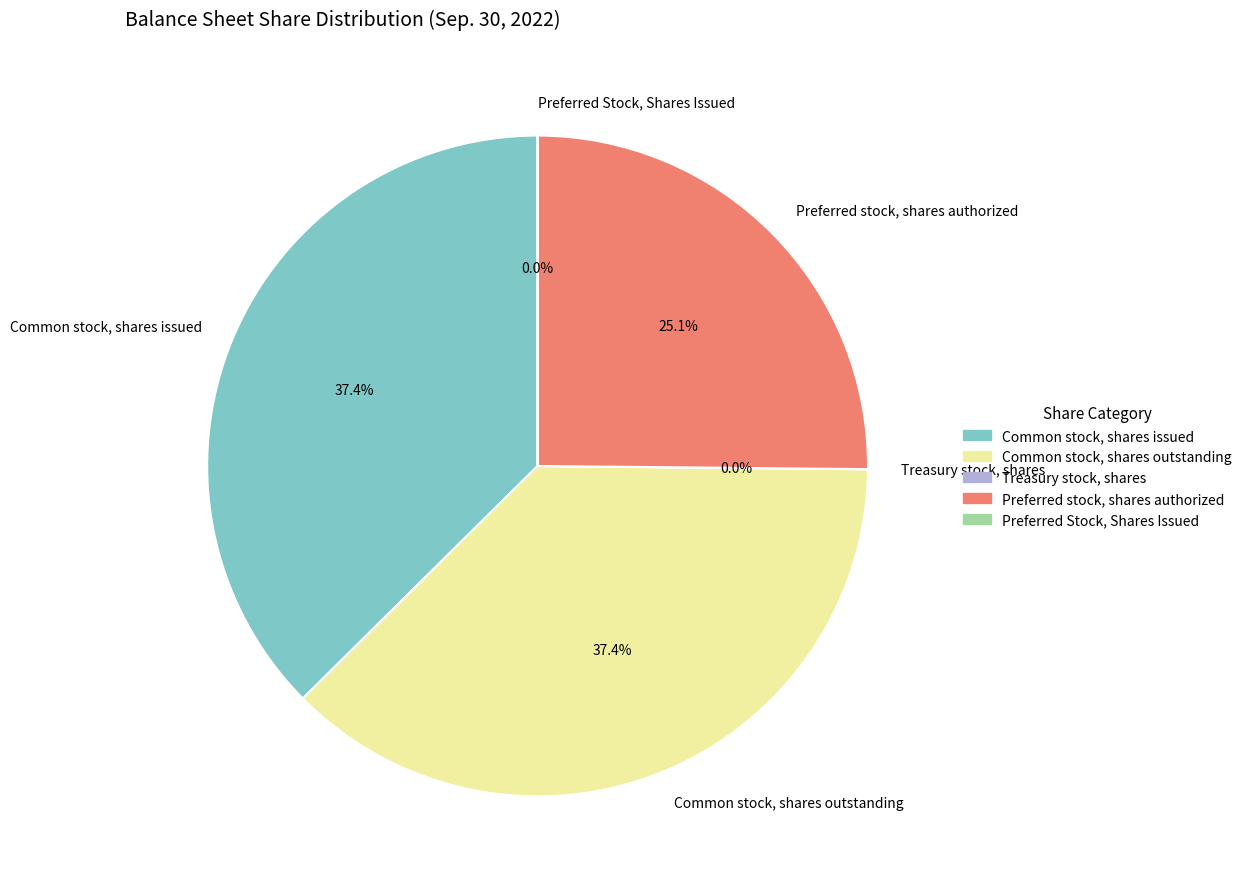

Does Common stock, shares outstanding account for over 50% of the chart?

No